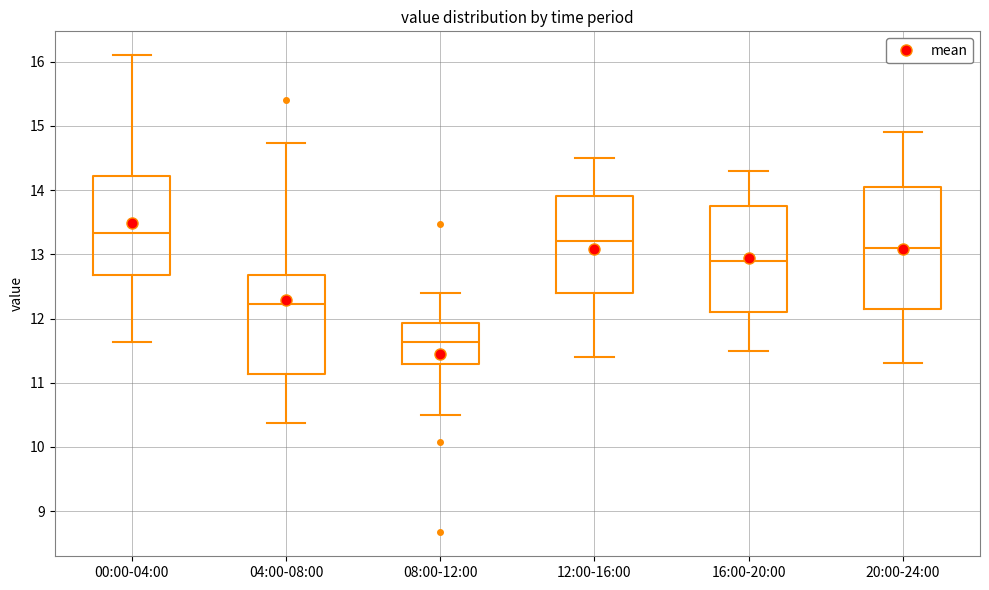

Where does the lower whisker of the box for 00:00-04:00 end on the y-axis? The values are not printed on the chart, so give them approximately, as read against the axis.

11.6